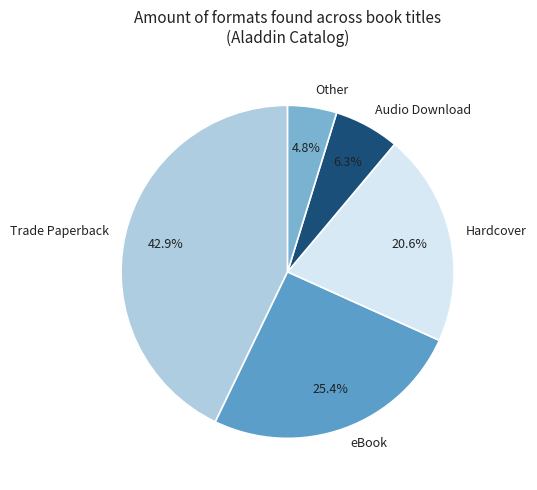

How many segments does this pie chart have?

5